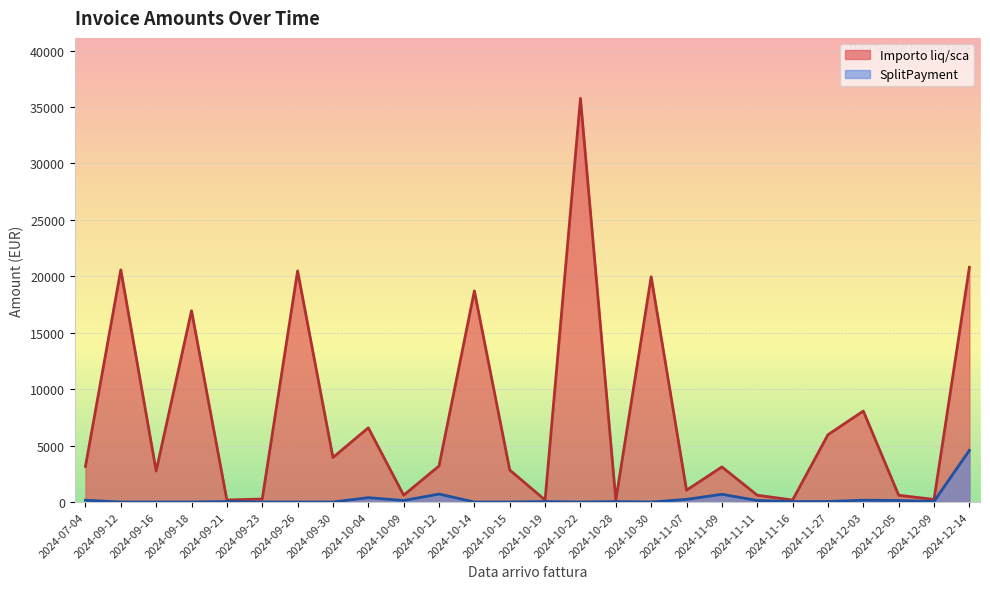

List the series in order of their peak value, highest first.

Importo liq/sca, SplitPayment